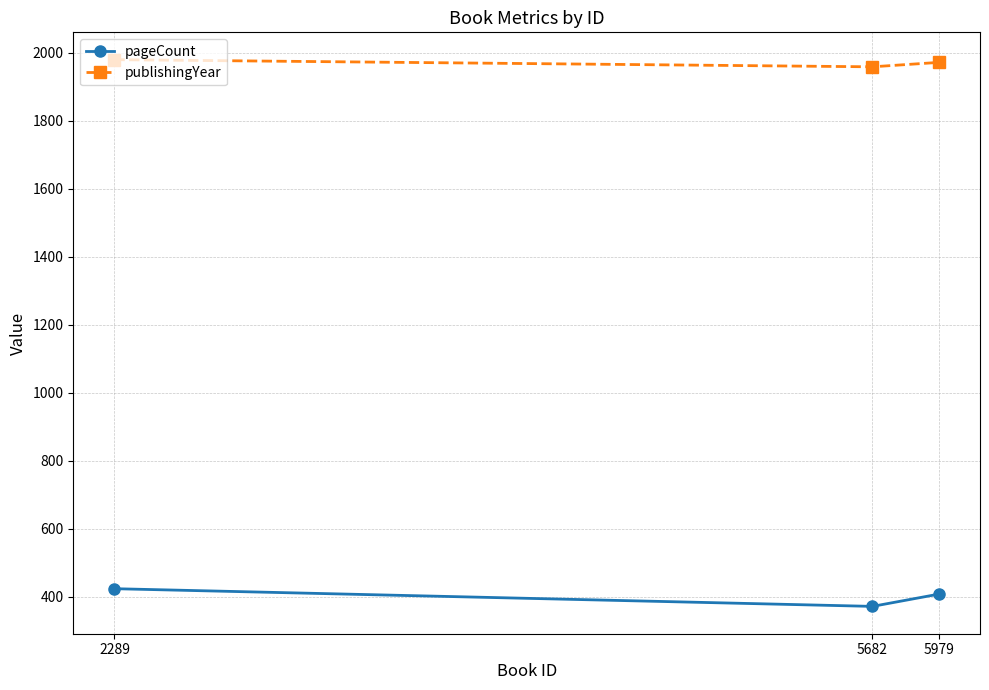

Reading right to left, extract all data points from this chart.

pageCount: 408	372	424
publishingYear: 1971	1958	1979